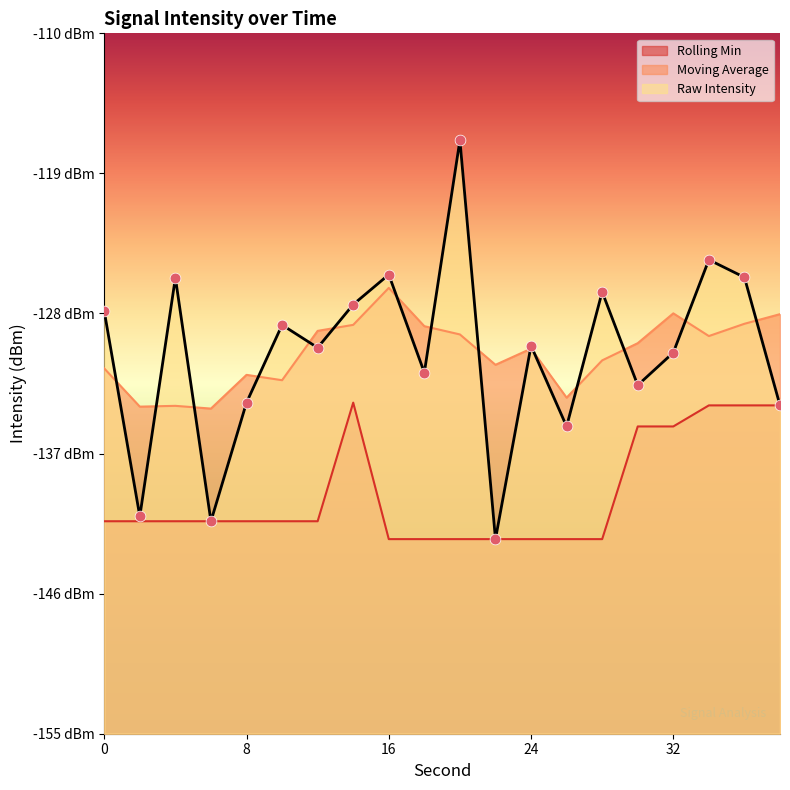

What is the change in value from 26 to 28?

+8.6